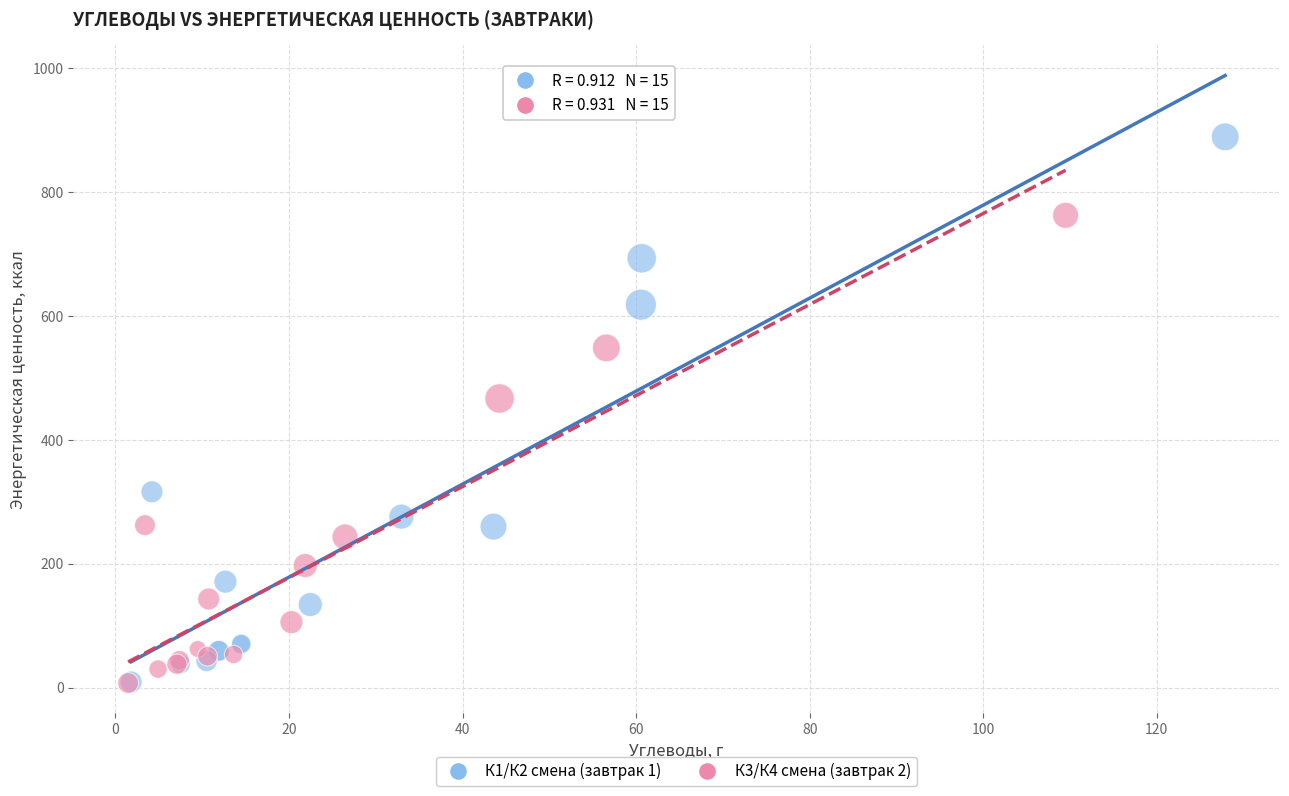

Which series has the largest Y range (max minus min)?

К1/К2 смена (завтрак 1)